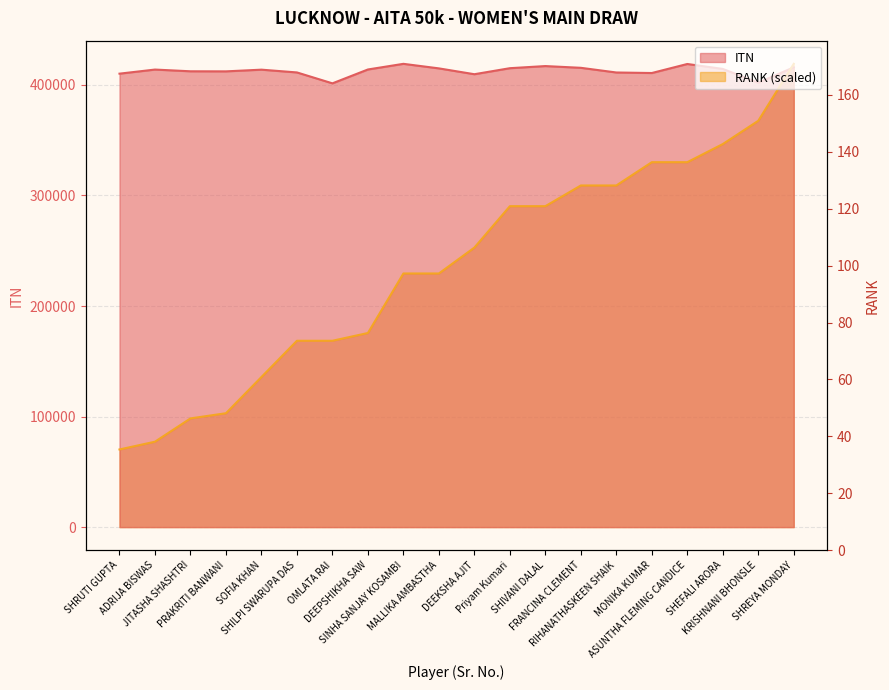

What is the greatest value displayed?

419053.0